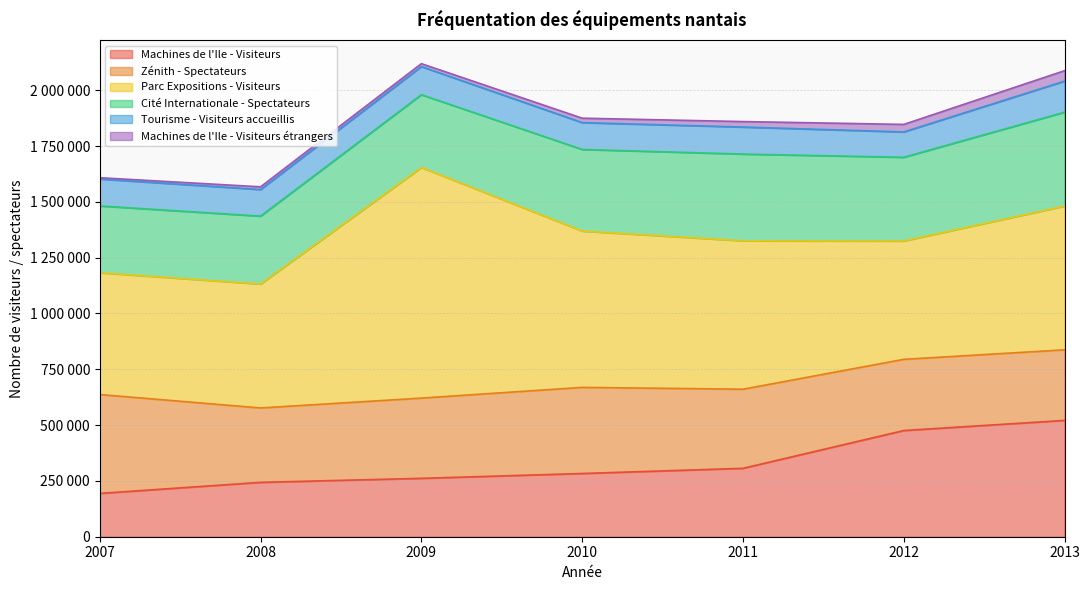

Reading left to right, what are all the values shown in this chart?

Machines de l'Ile - Visiteurs: 2007=194037	2008=243509	2009=261540	2010=283211	2011=306379	2012=475686	2013=521032
Zénith - Spectateurs: 2007=442859	2008=333236	2009=359332	2010=385699	2011=354309	2012=318855	2013=316047
Parc Expositions - Visiteurs: 2007=545331	2008=555231	2009=1033000	2010=700000	2011=664724	2012=530000	2013=644000
Cité Internationale - Spectateurs: 2007=299300	2008=304000	2009=326000	2010=365700	2011=388500	2012=375000	2013=420490
Tourisme - Visiteurs accueillis: 2007=120634	2008=119113	2009=125957	2010=120230	2011=121066	2012=113442	2013=139000
Machines de l'Ile - Visiteurs étrangers: 2007=5821	2008=12175	2009=13077	2010=19825	2011=24510	2012=33789	2013=46892